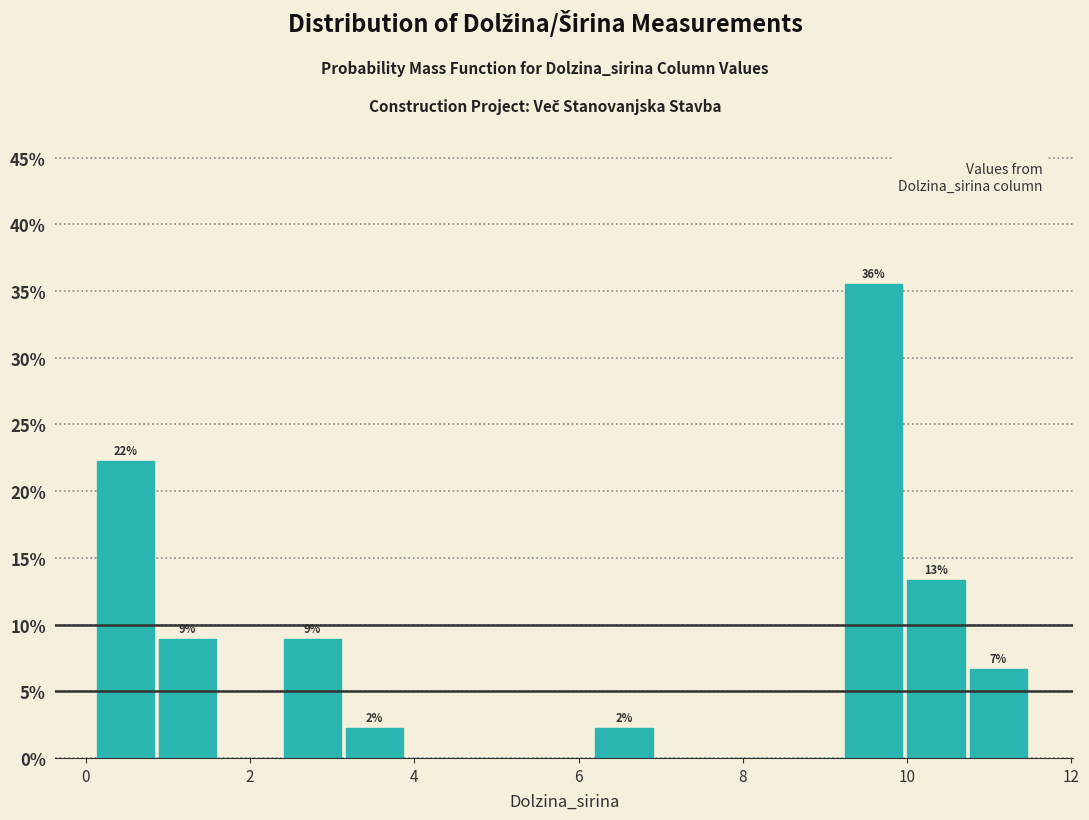

Read against the x-axis, roughly where is the centre of the tallest bar?

9.6